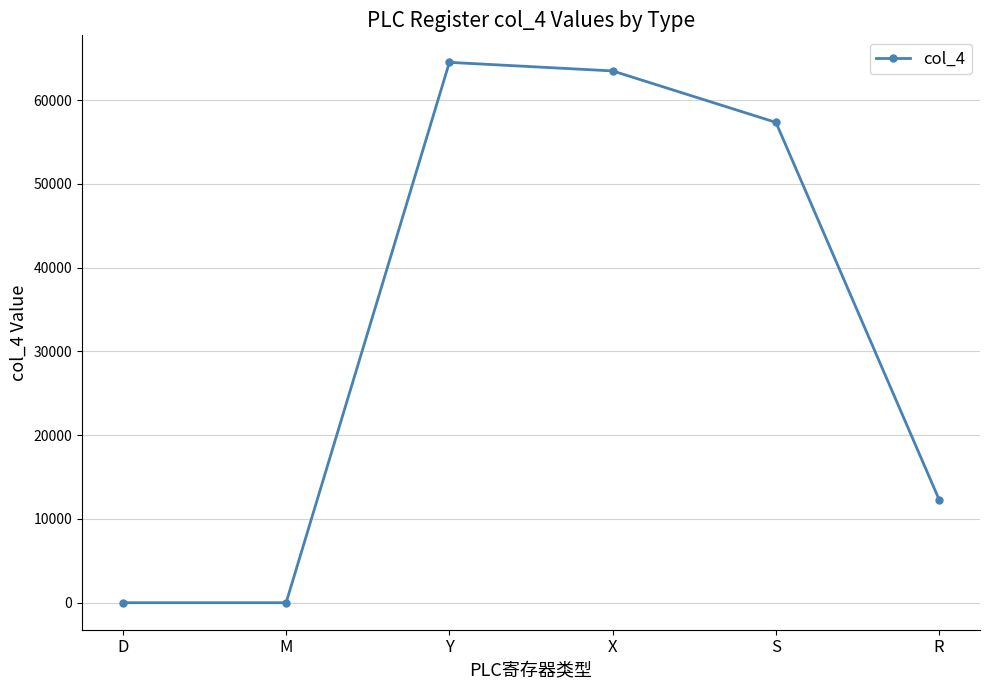

What is the difference between the values at X and Y?

1024